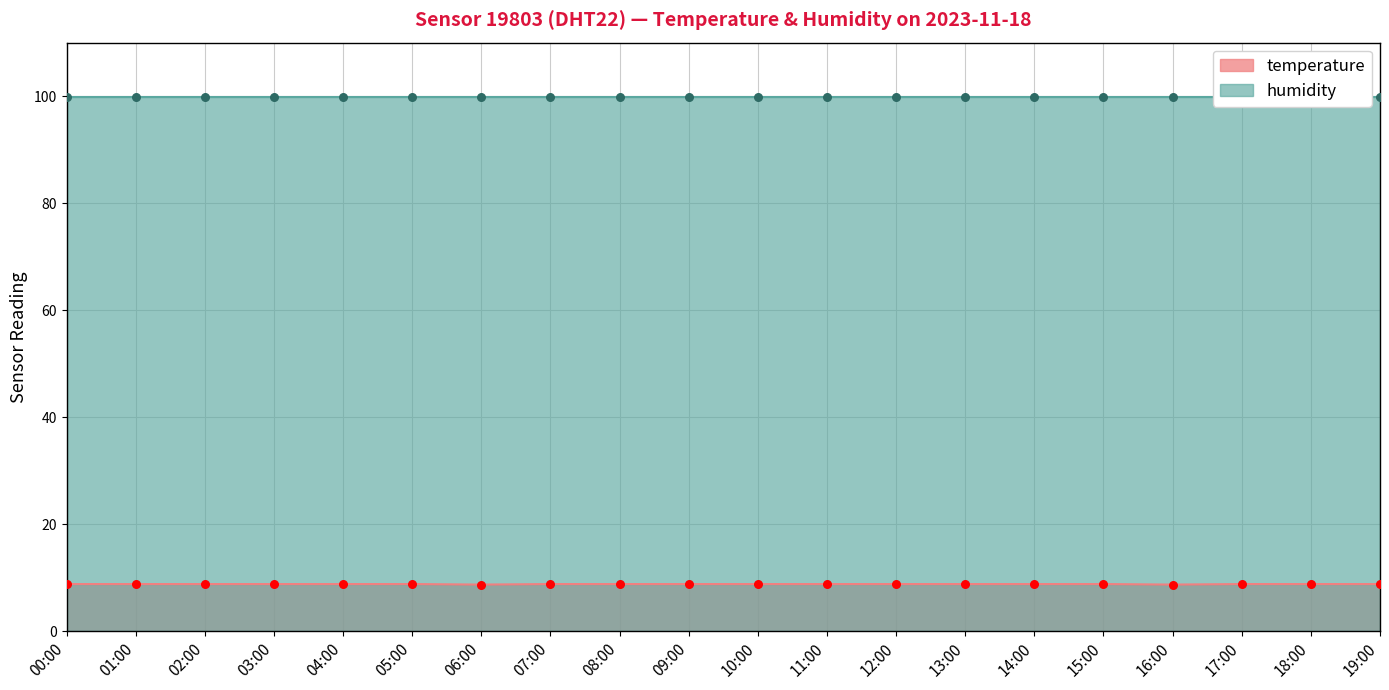

Which has a higher value, 03:00 or 00:00?

03:00